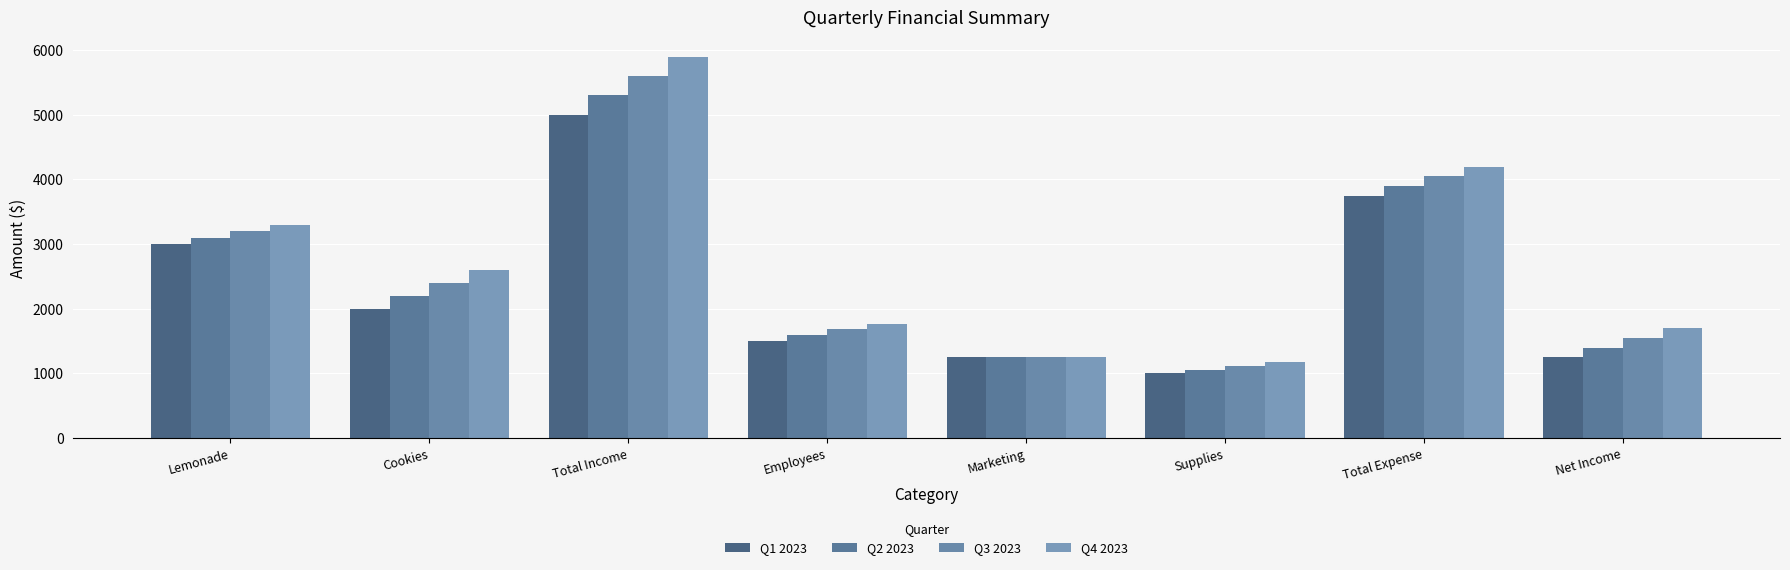

List the series in order of their overall mean, lowest first.

Q1 2023, Q2 2023, Q3 2023, Q4 2023